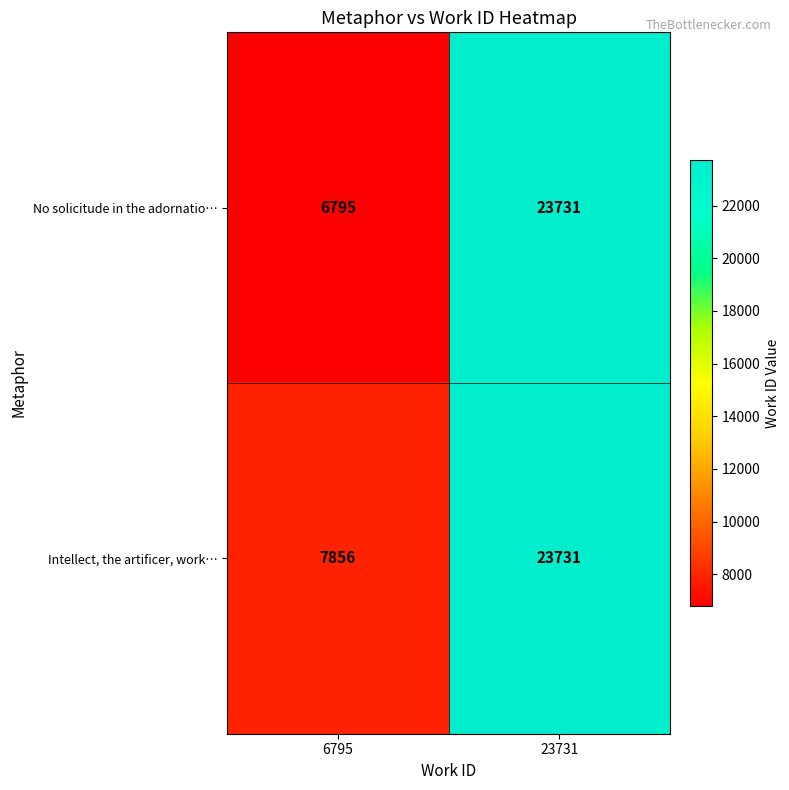

How many series are shown in this chart?

2